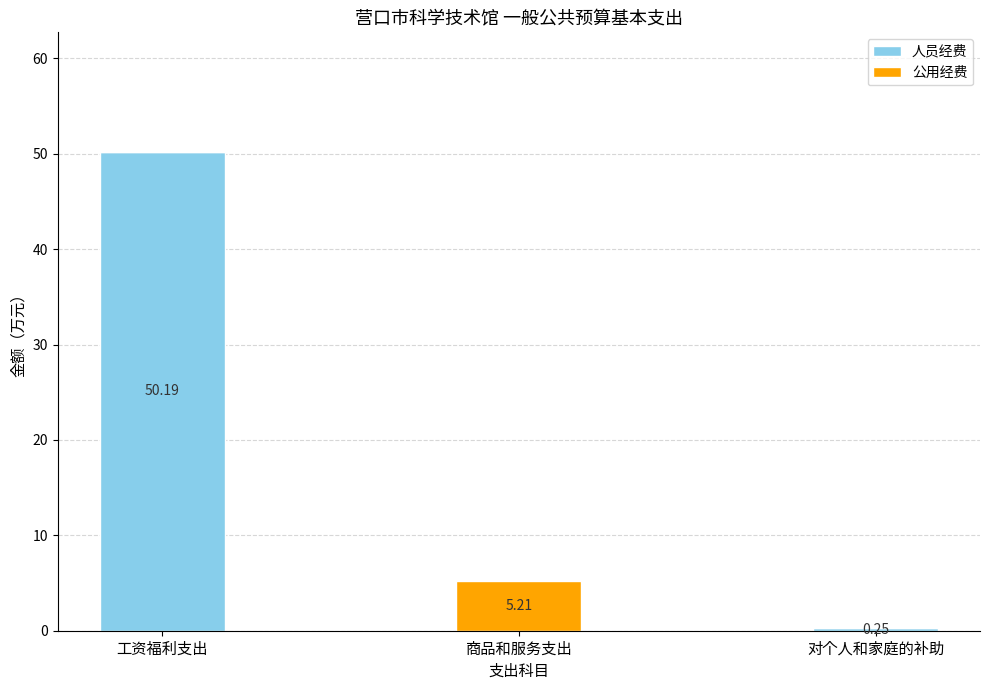

At which category is the sum across all series the highest?

工资福利支出